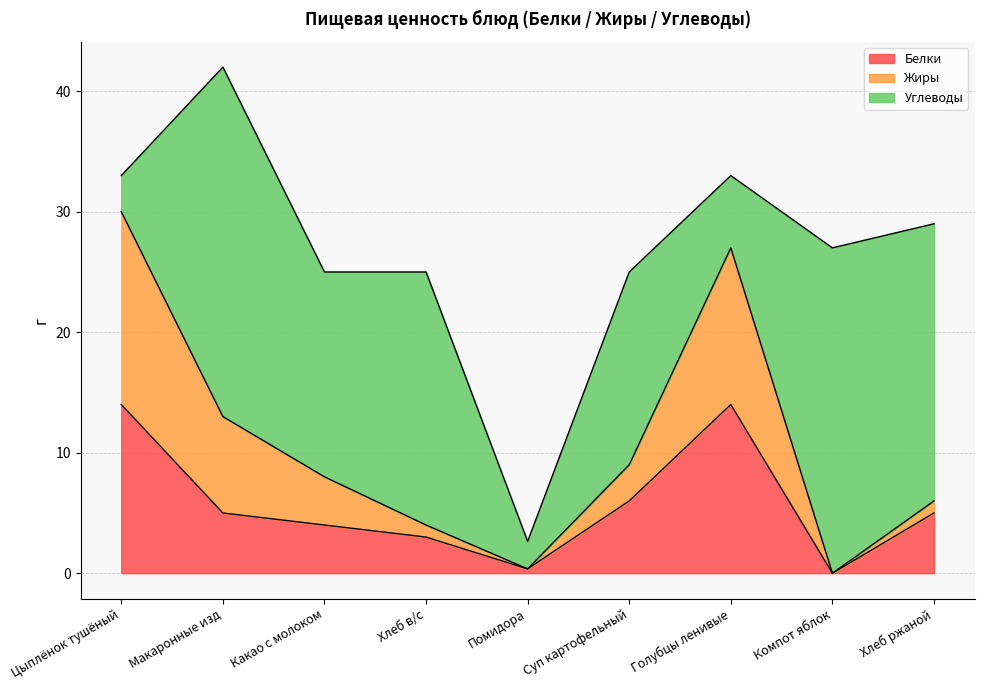

At which category is the sum across all series the highest?

Макаронные изд